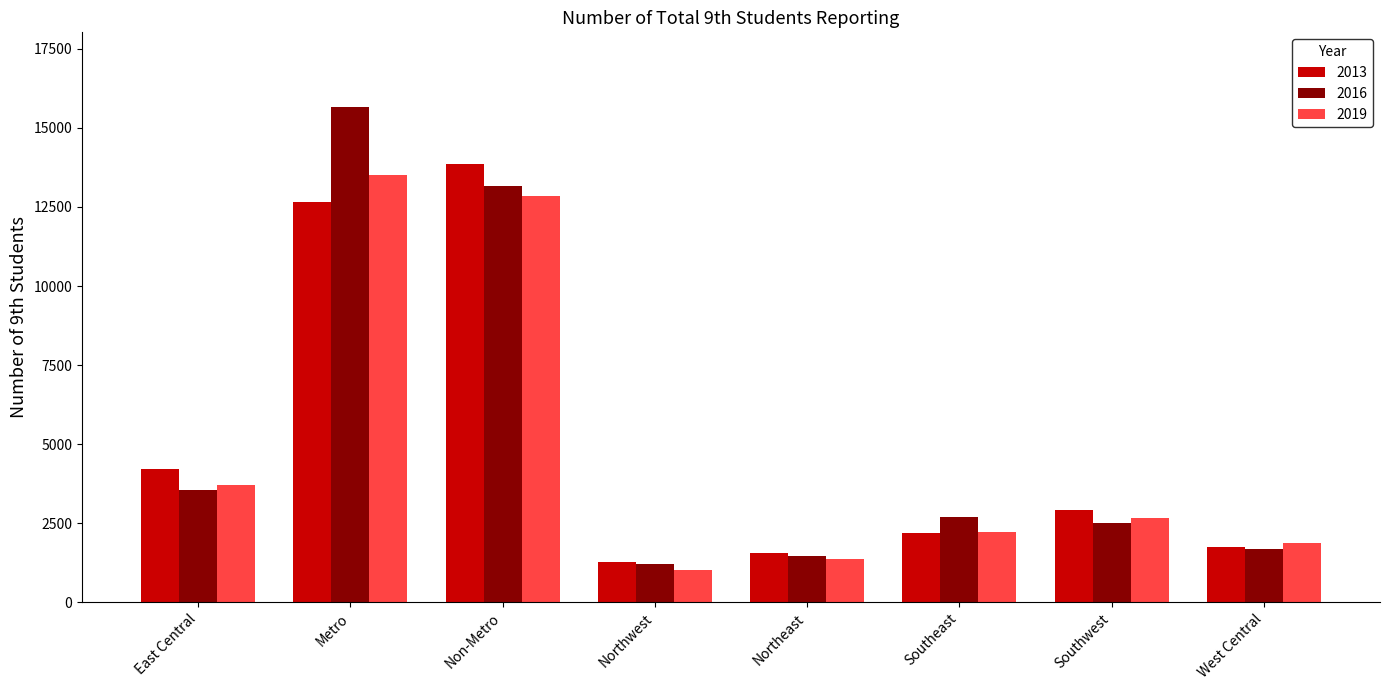

Between Northwest and Northeast, which series saw the biggest shift?

2019